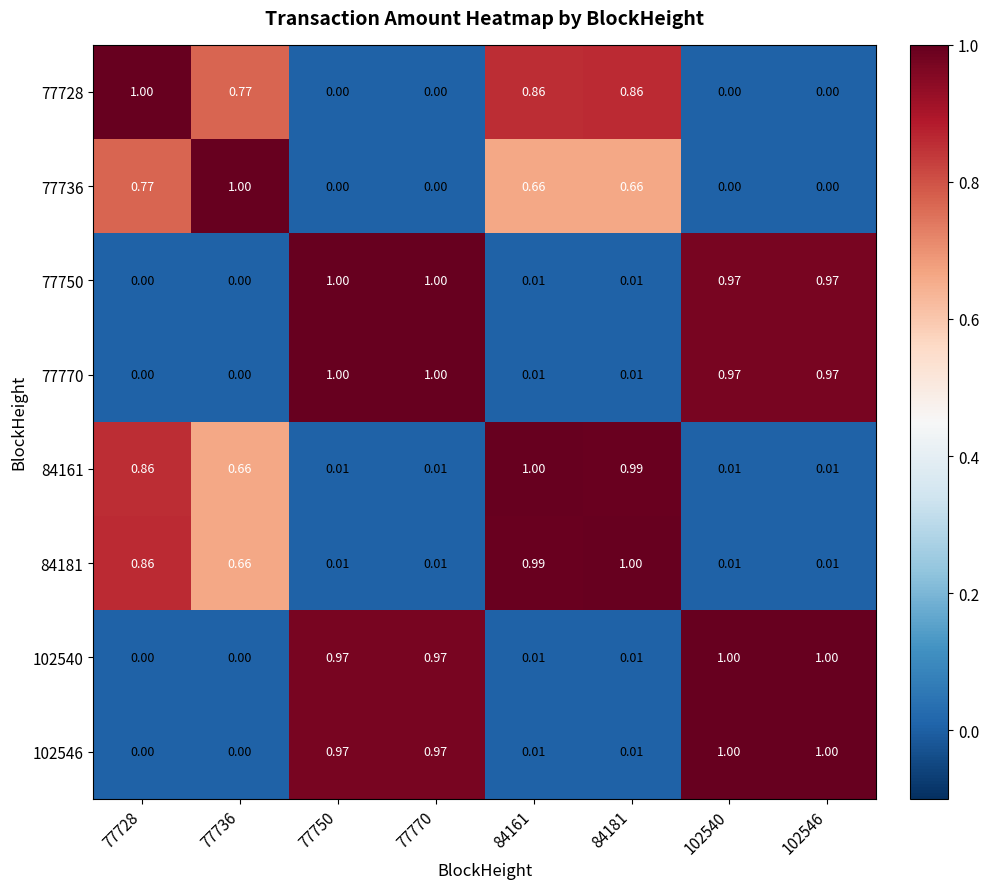

How many data points does each series have?

8